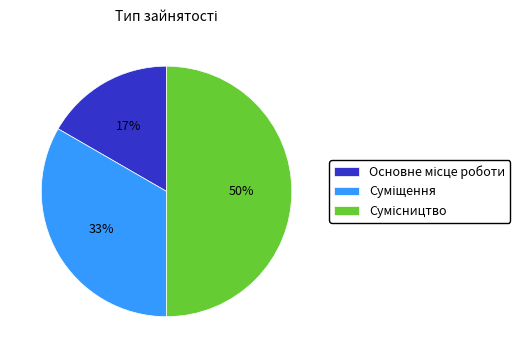

To the nearest percent, what is the difference between the largest and smallest slice percentages?

33%